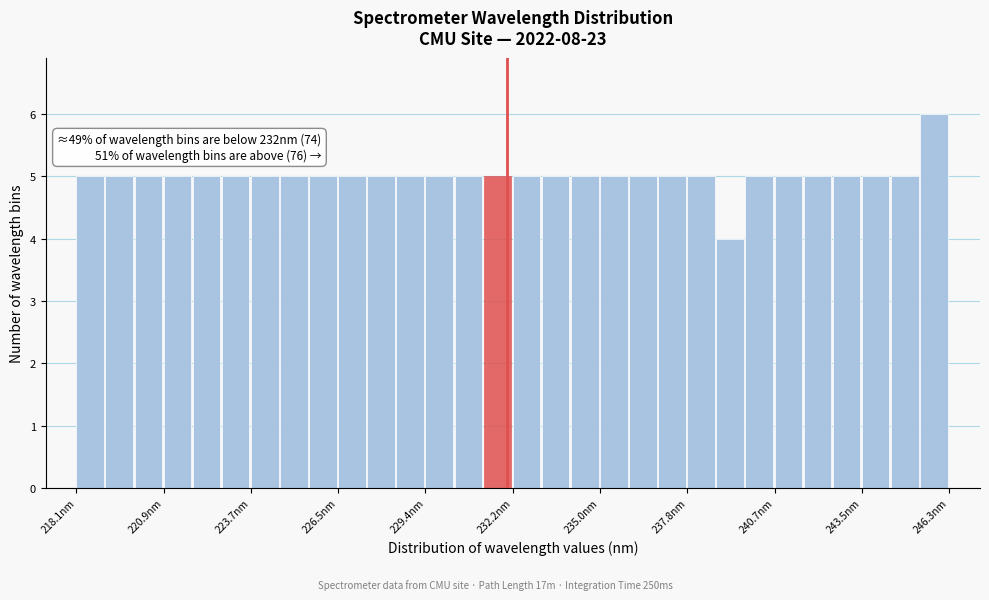

Read against the x-axis, roughly where is the centre of the tallest bar?

246.0